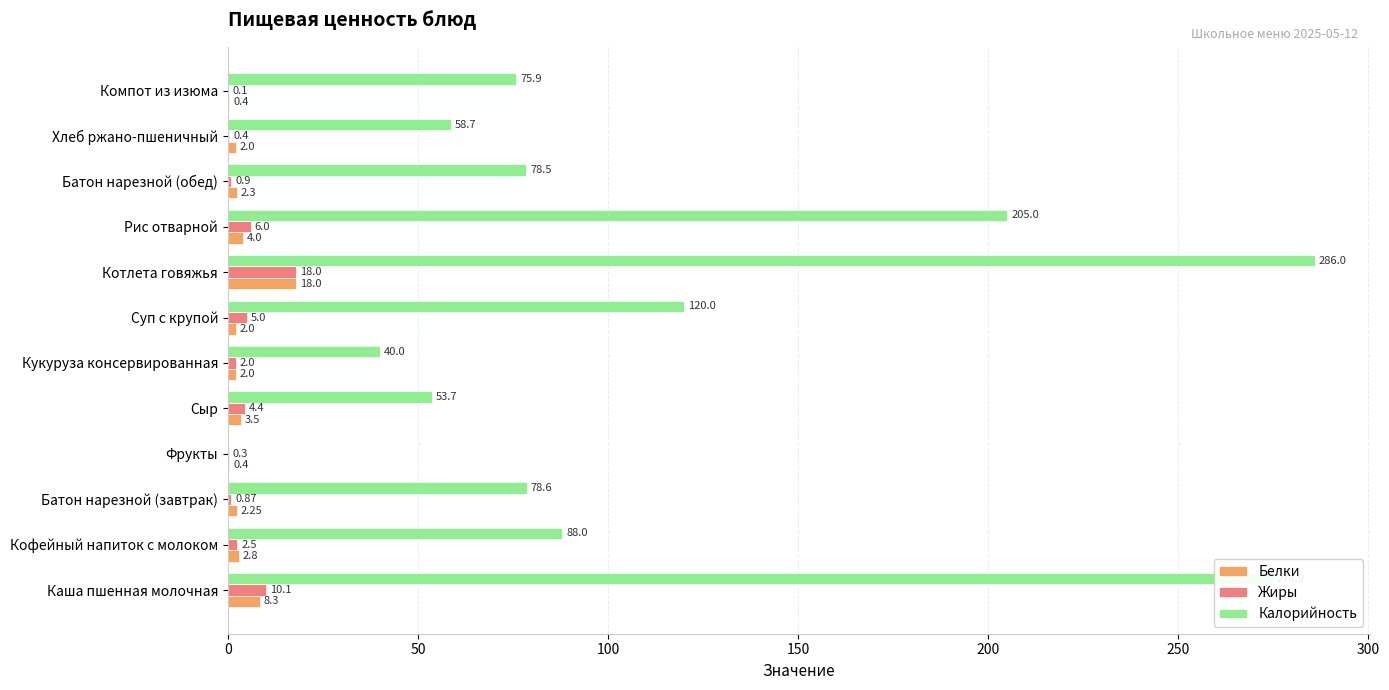

What is the sum of all Калорийность values?

1359.3